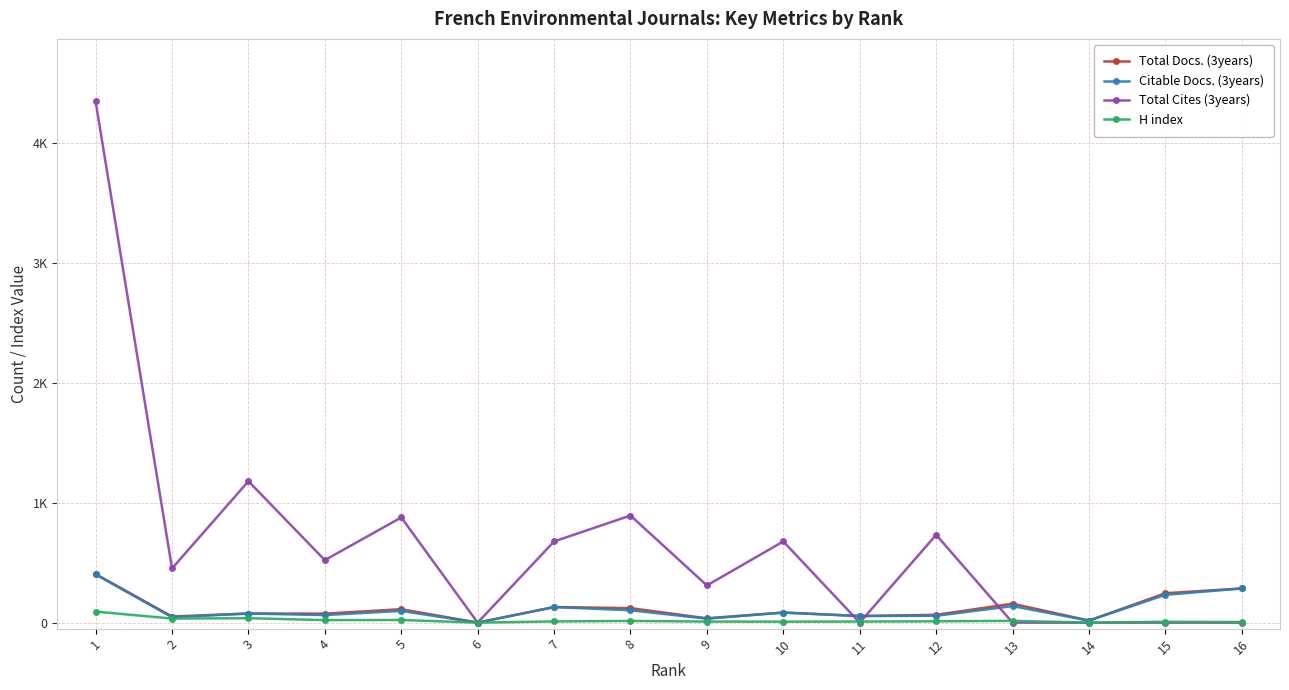

Between 2 and 5, which series saw the biggest shift?

Total Cites (3years)